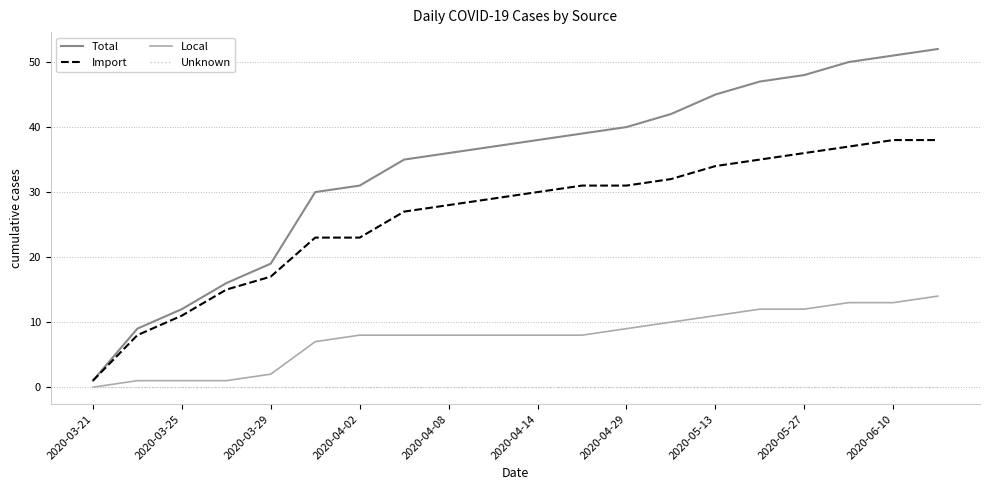

What is the highest value of the Total series?

52